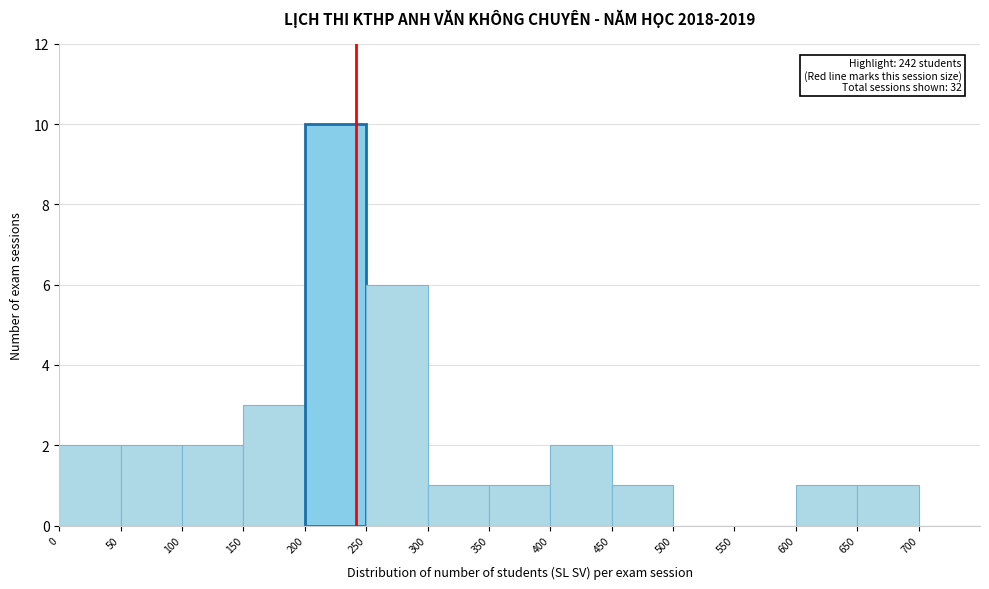

Over which range of the x-axis is the bar tallest?

200 to 250